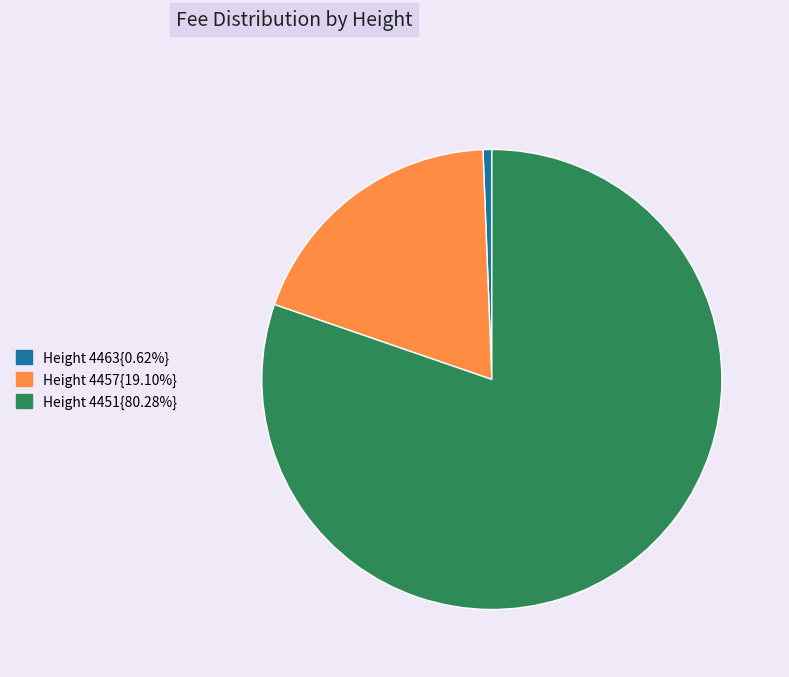

Approximately how many times larger is the value at Height 4451{80.28%} compared to Height 4457{19.10%}?

4.2